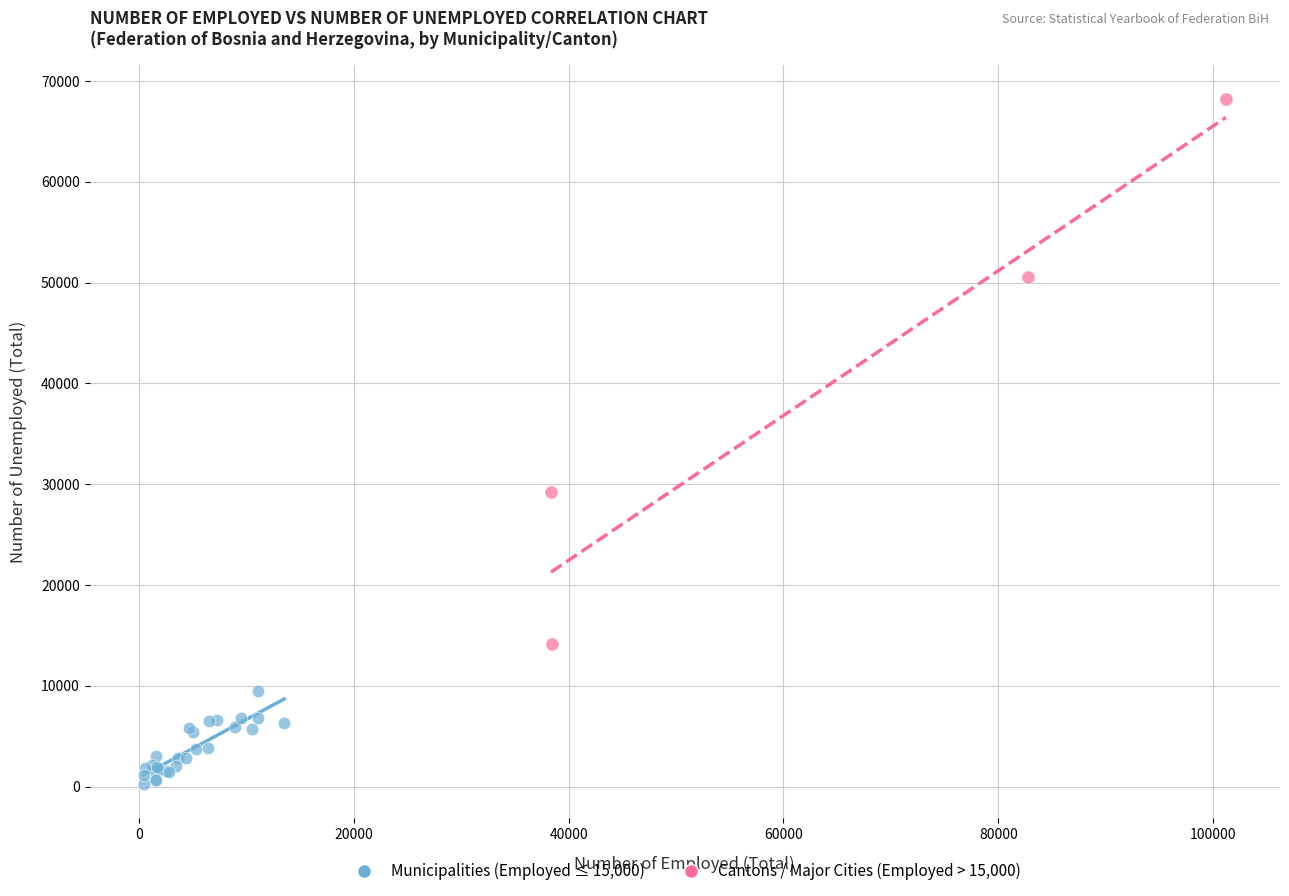

Which series reaches the maximum Y coordinate?

Cantons / Major Cities (Employed > 15,000)